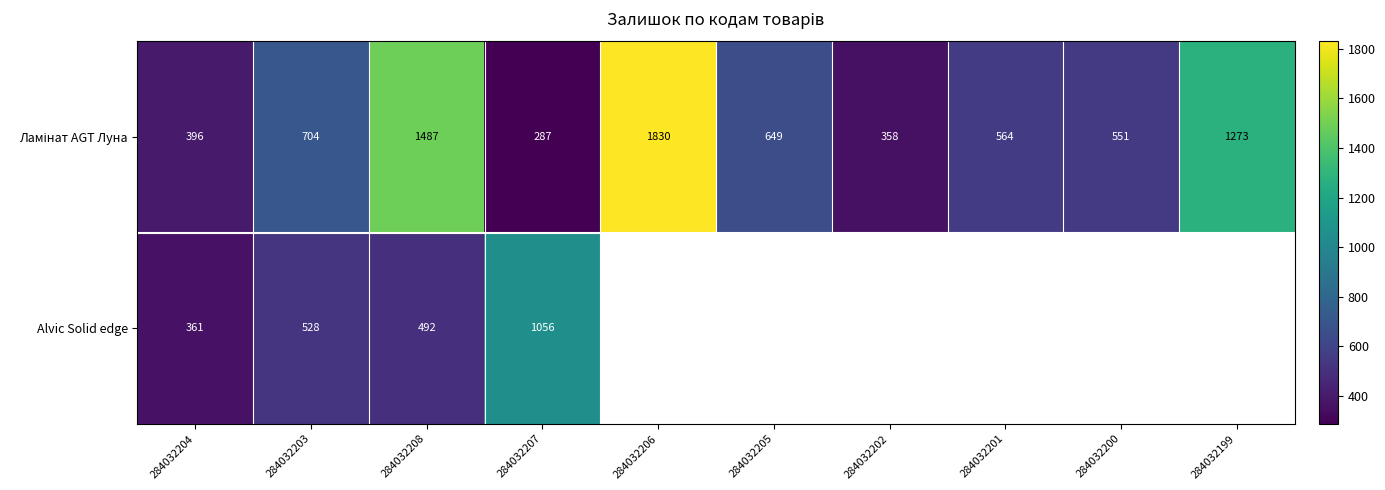

What is the difference between the highest and lowest values at 284032207?

769